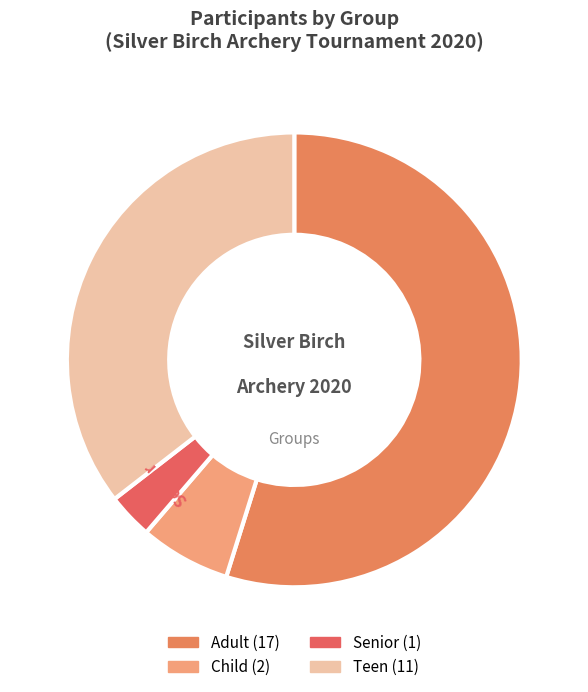

Rank the categories by value from highest to lowest.

Adult, Teen, Child, Senior